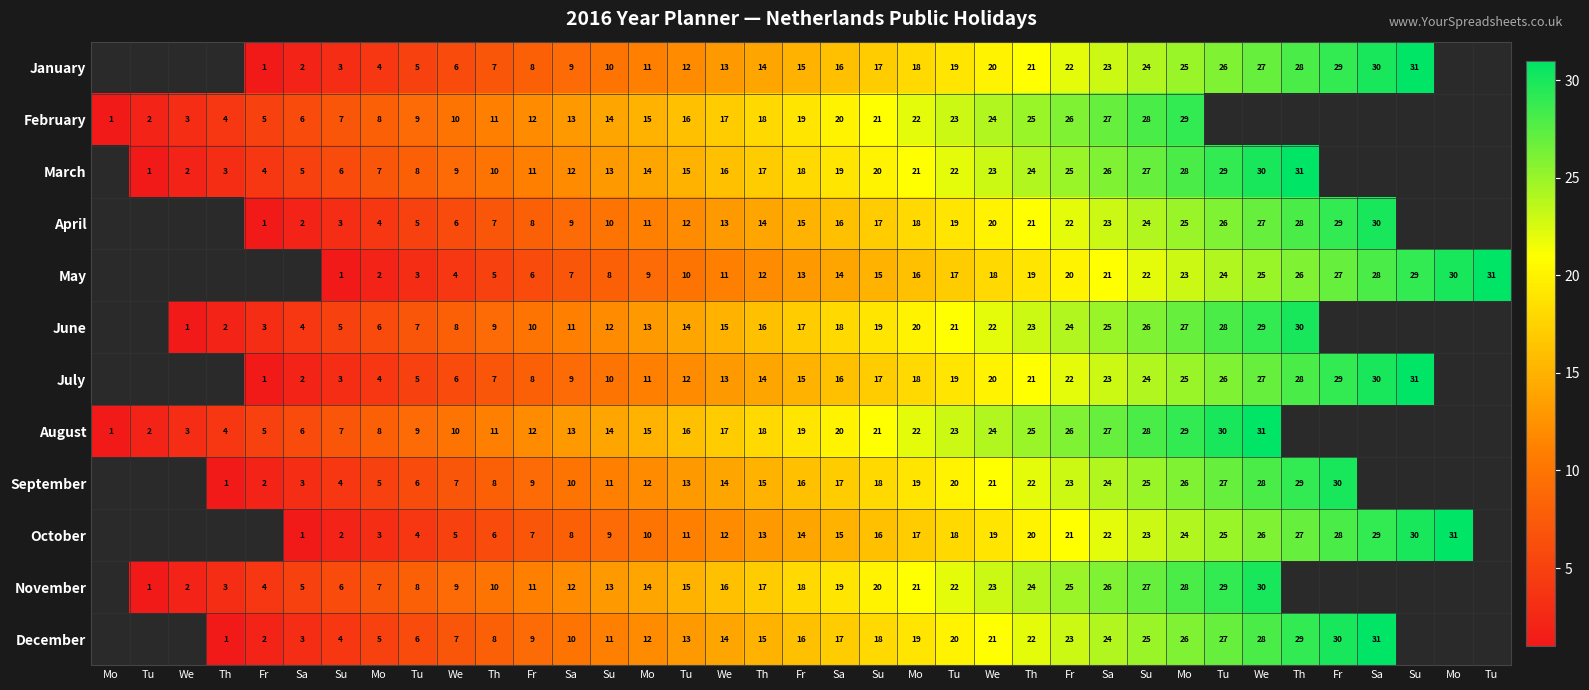

What is the sum of the August values at Sa and Fr?

25.0